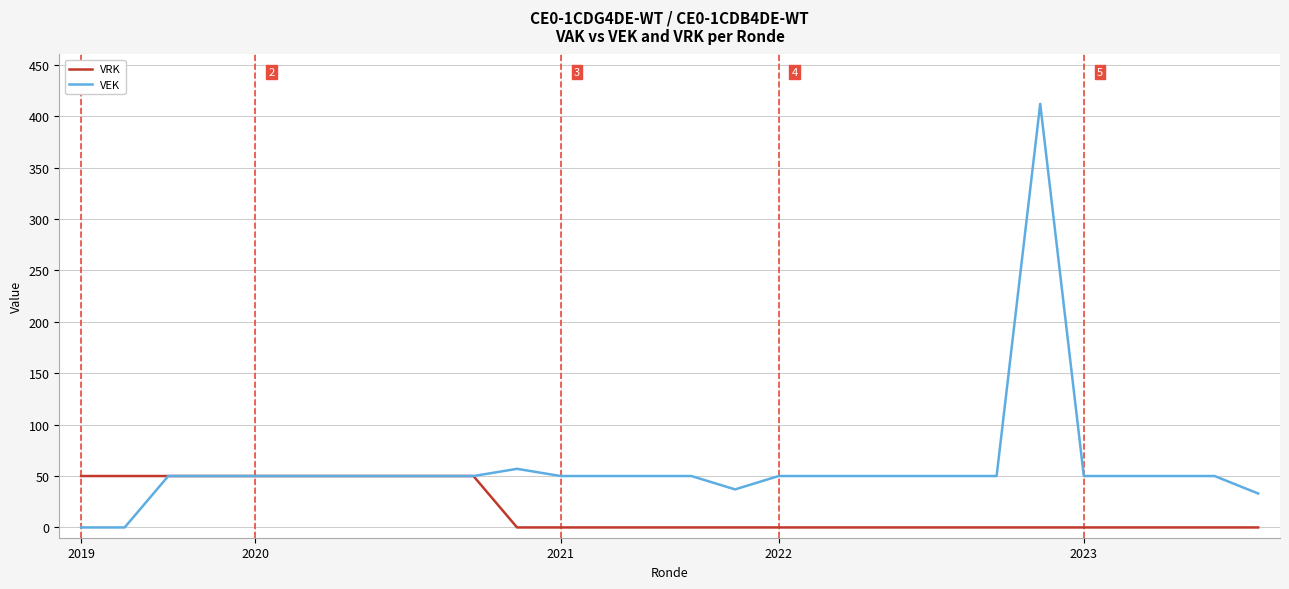

Does the chart have visible grid lines?

Yes